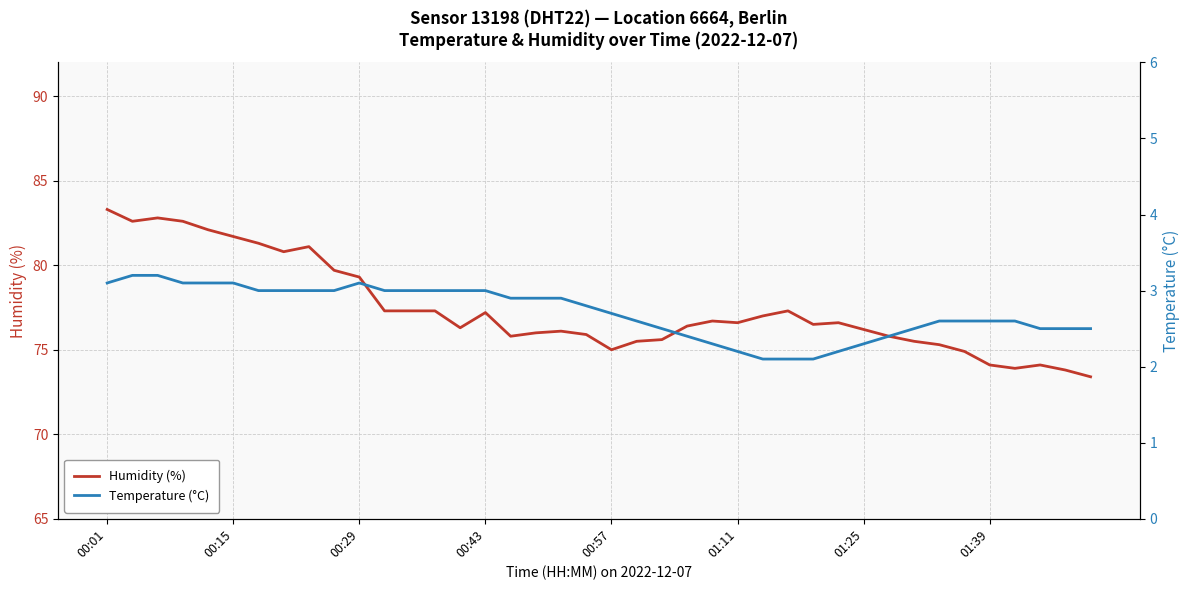

What is the sum of all Humidity (%) values?

3096.7